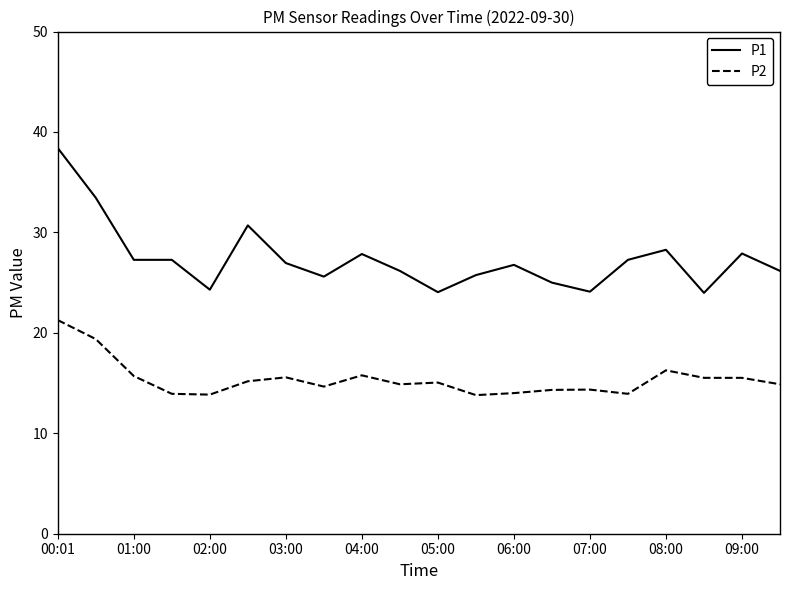

Which series has the largest total across all categories?

P1